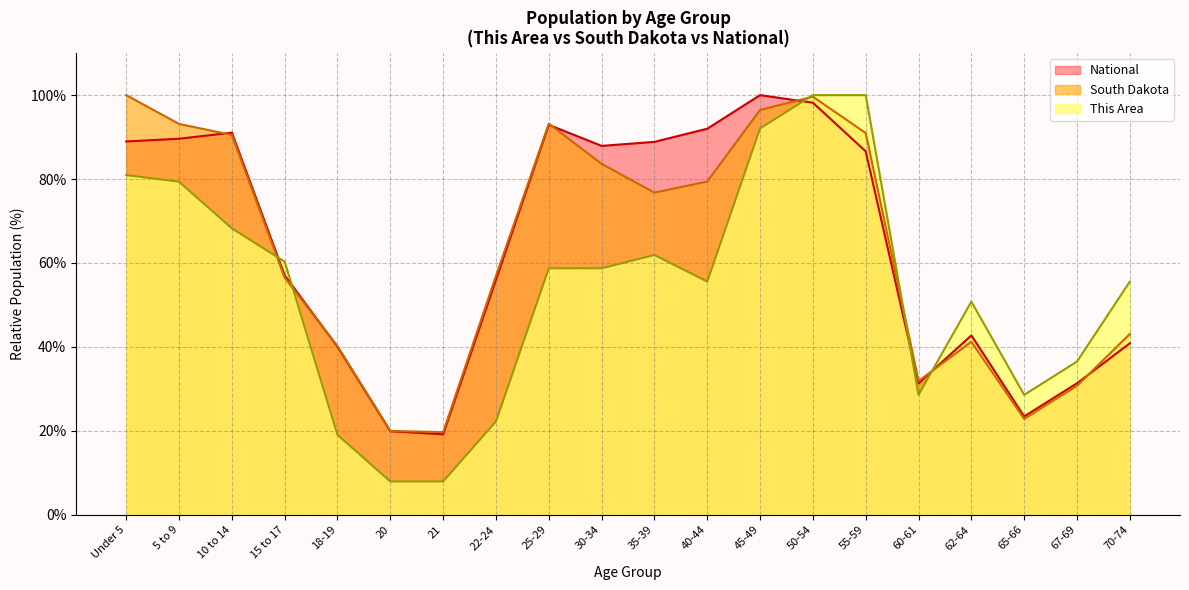

At which category does the chart reach its minimum across all series?

20